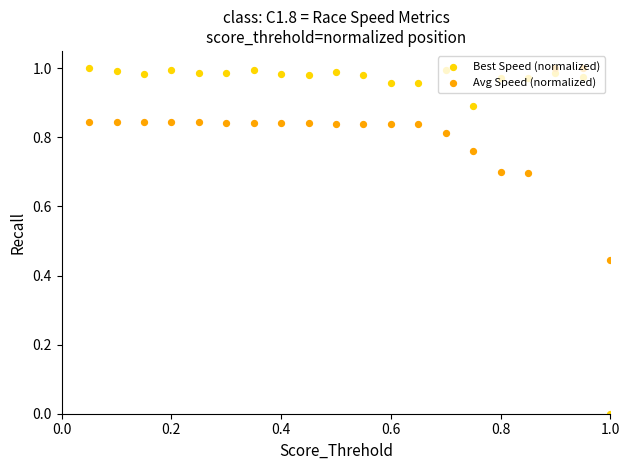

Which series has the largest Y range (max minus min)?

Best Speed (normalized)